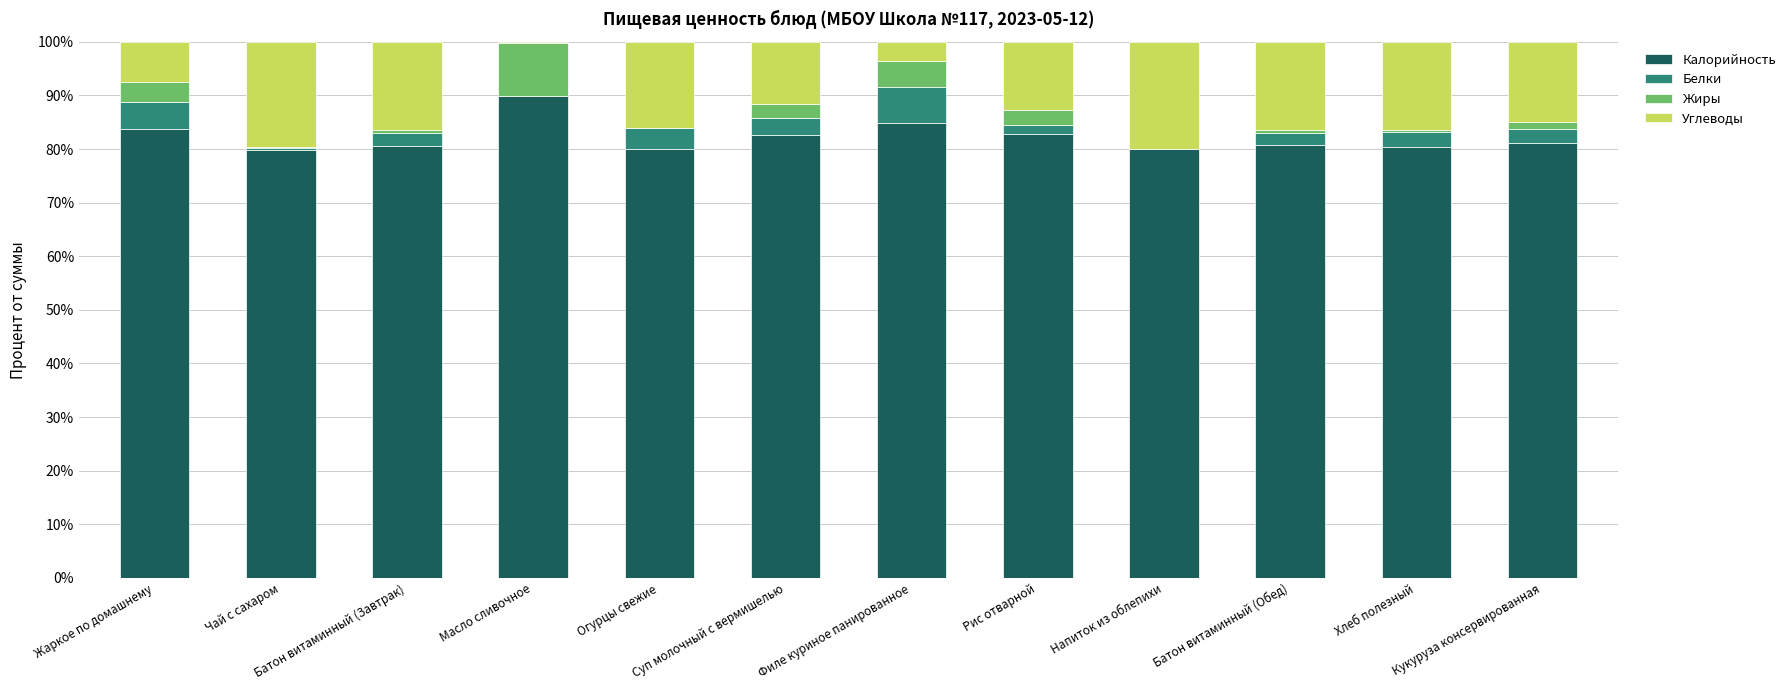

What is the highest value of the Калорийность series?

89.8